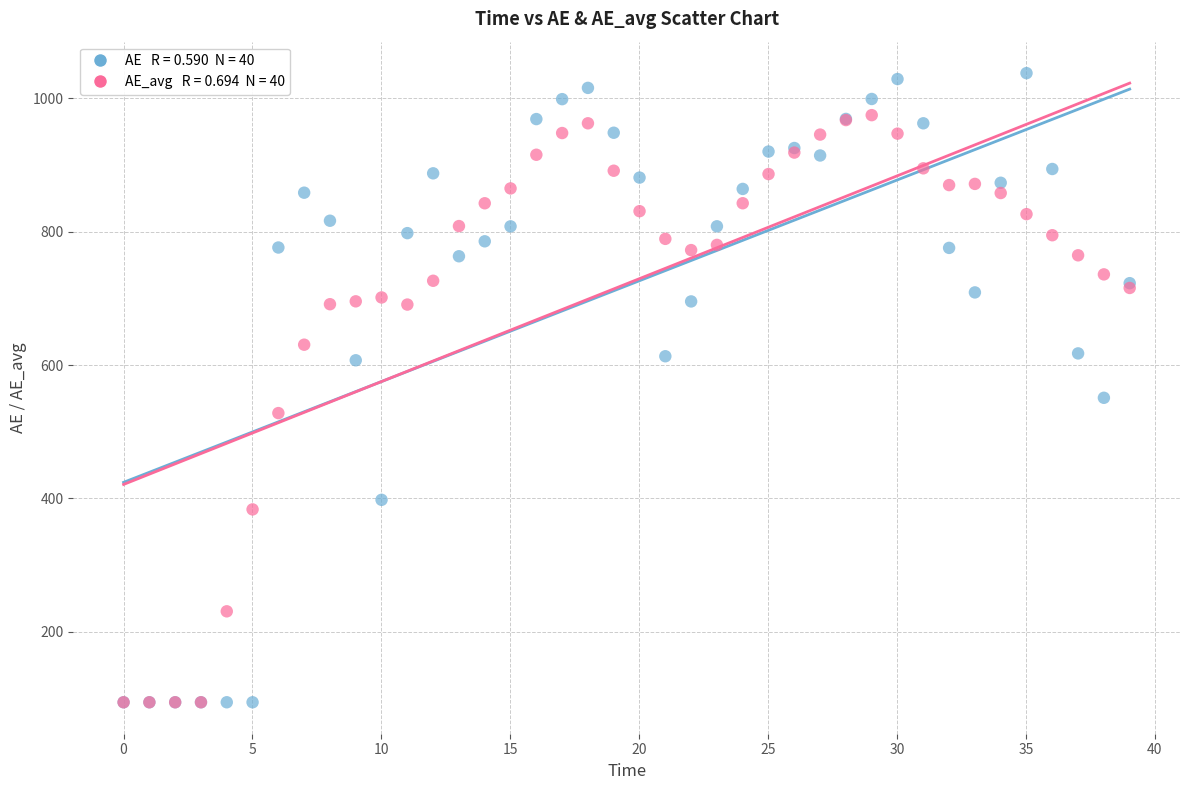

Across all series, what Y value is closest to 566?

550.9